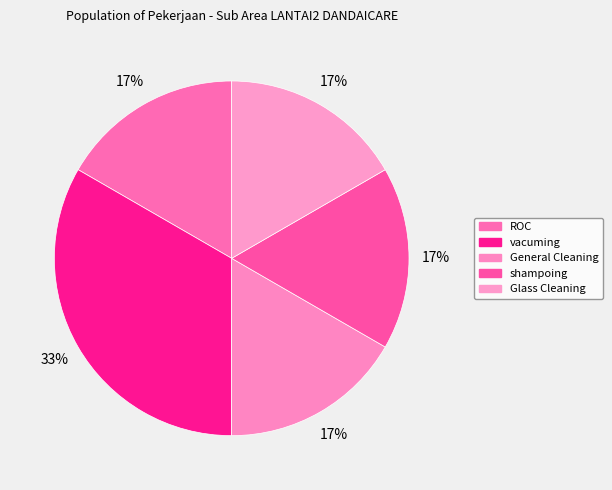

How many slices are in this pie chart?

5